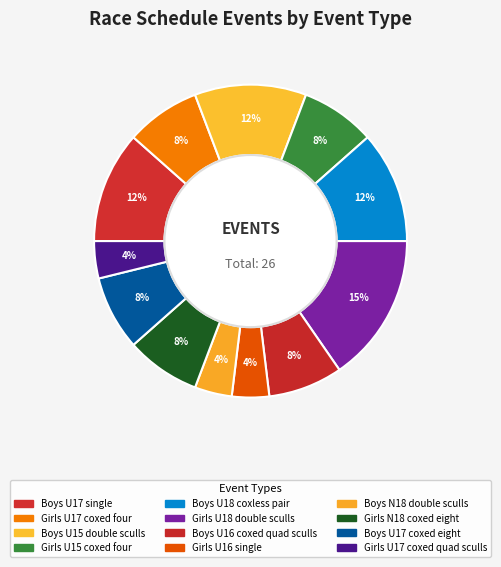

Is it true that Boys U15 double sculls is 27% of the pie?

False